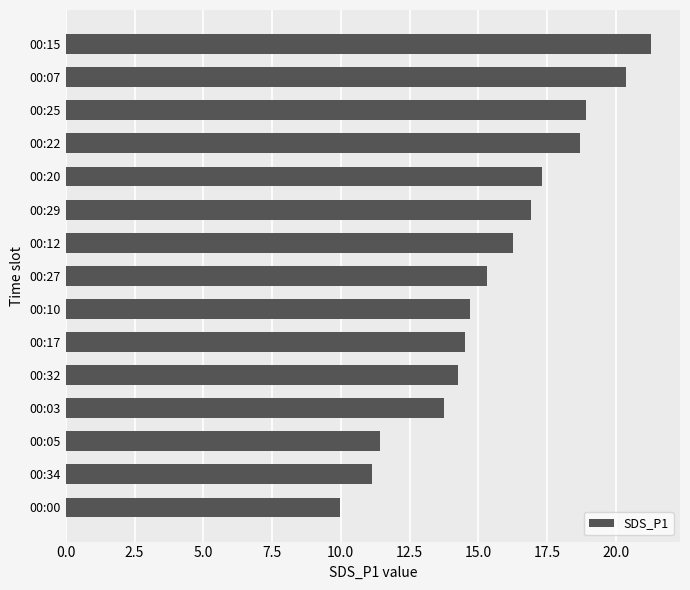

What is the label of the 7th bar from the top?

00:12